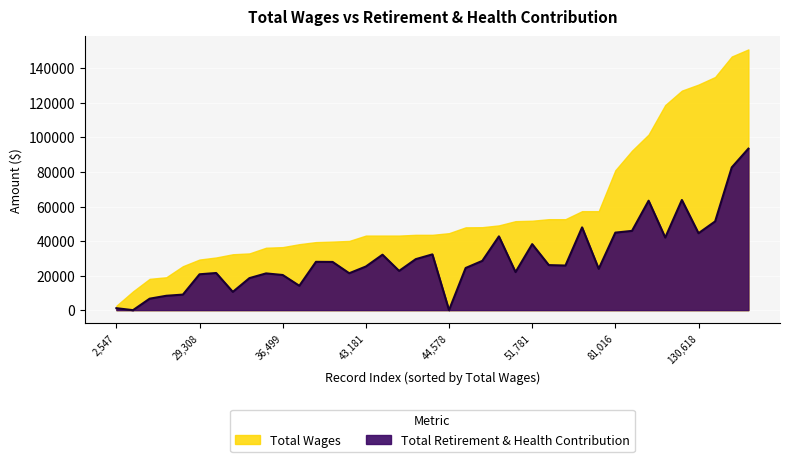

What is the greatest value displayed?

150984